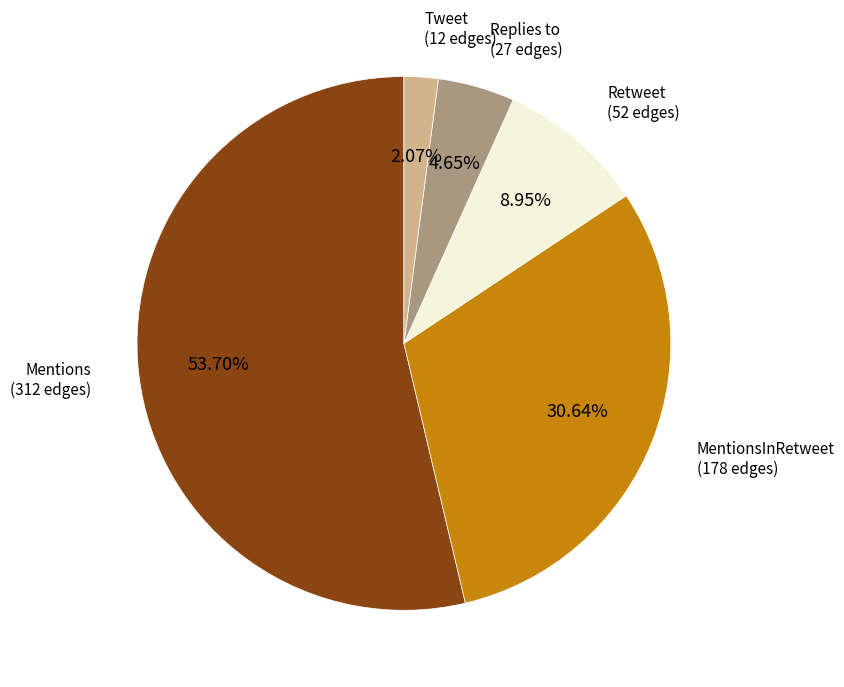

Between Replies to and Retweet, which is larger?

Retweet